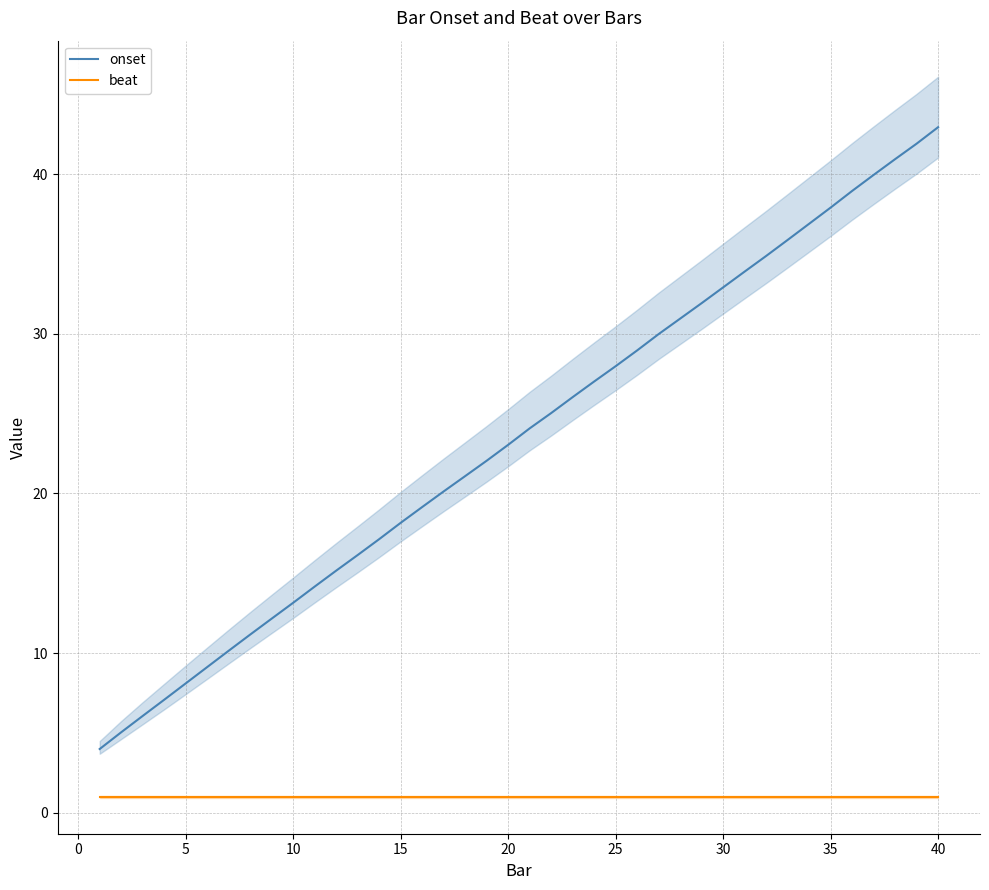

What is the minimum value shown in the chart?

1.0